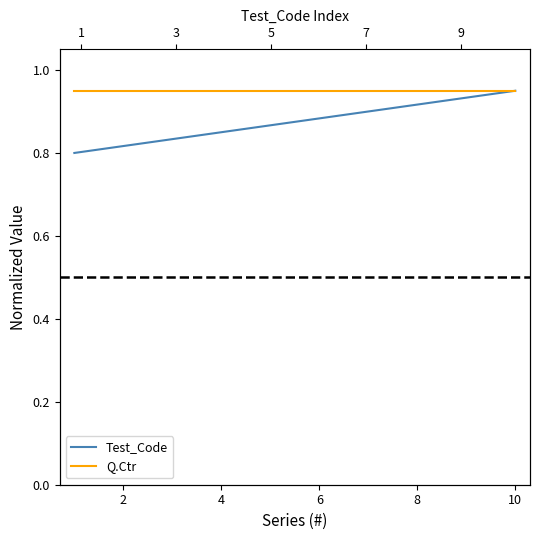

What is the average value of the Test_Code series?

0.9